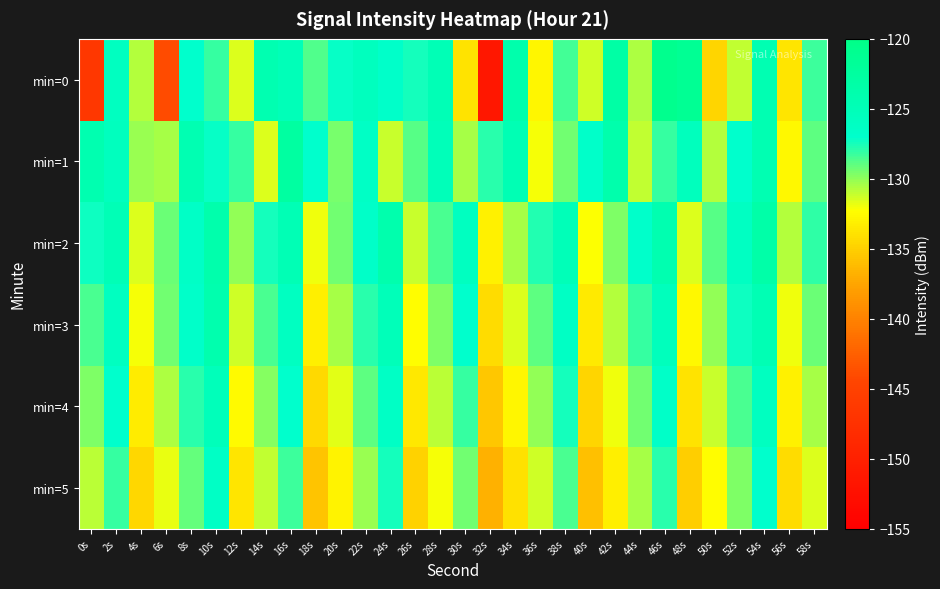

Which series has the widest spread of values?

min=0